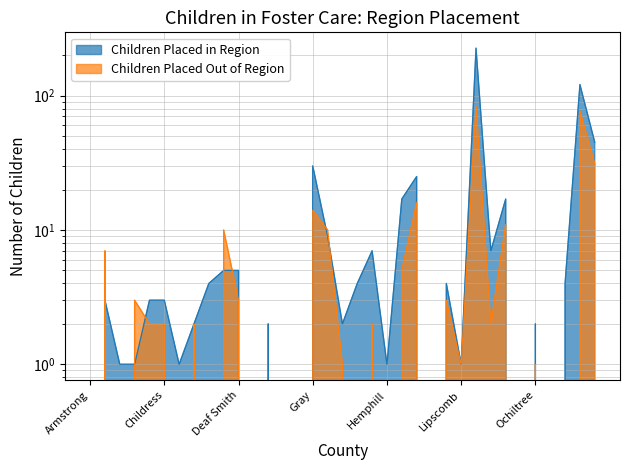

Where do Children Placed in Region and Children Placed Out of Region first cross each other?

Bailey and Briscoe